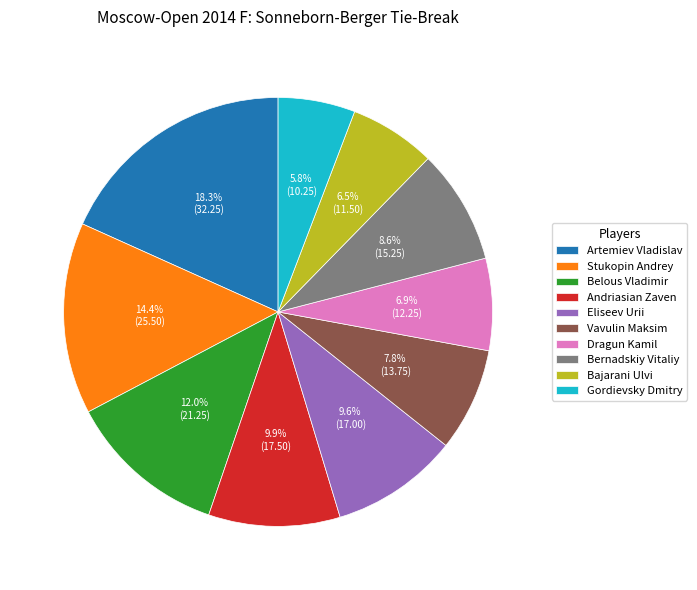

Is there any slice that represents more than half of the pie?

No